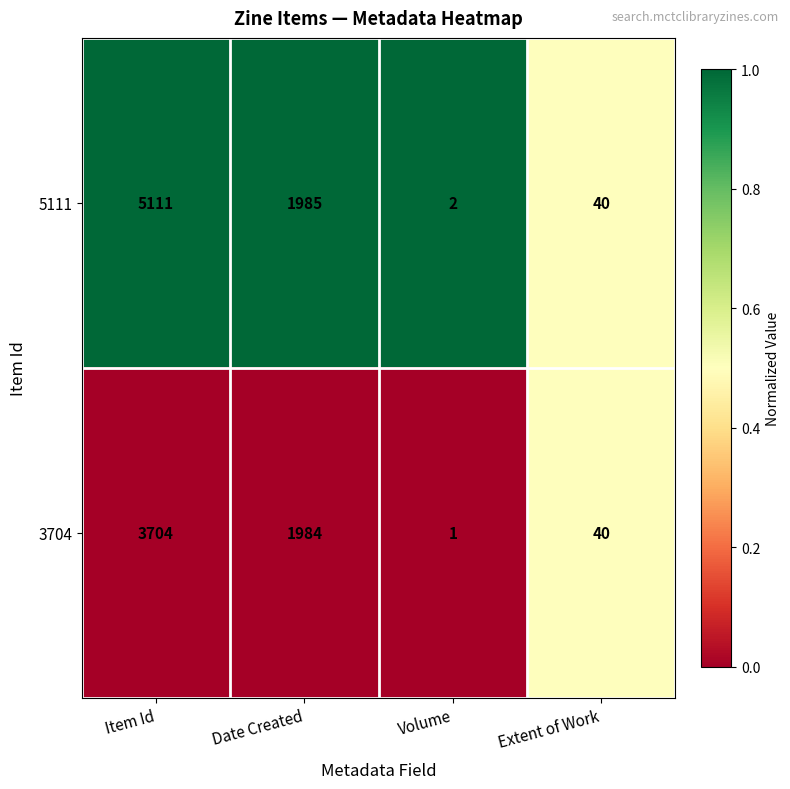

At which label does 5111 first exceed 1985?

Item Id